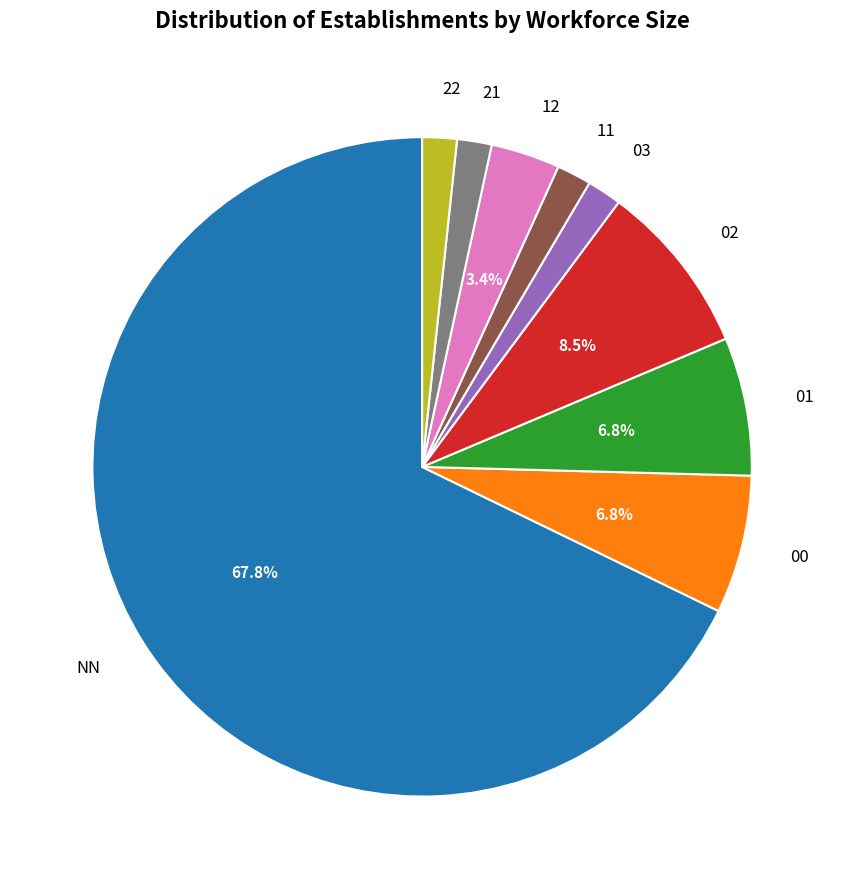

Which slice is the largest?

NN